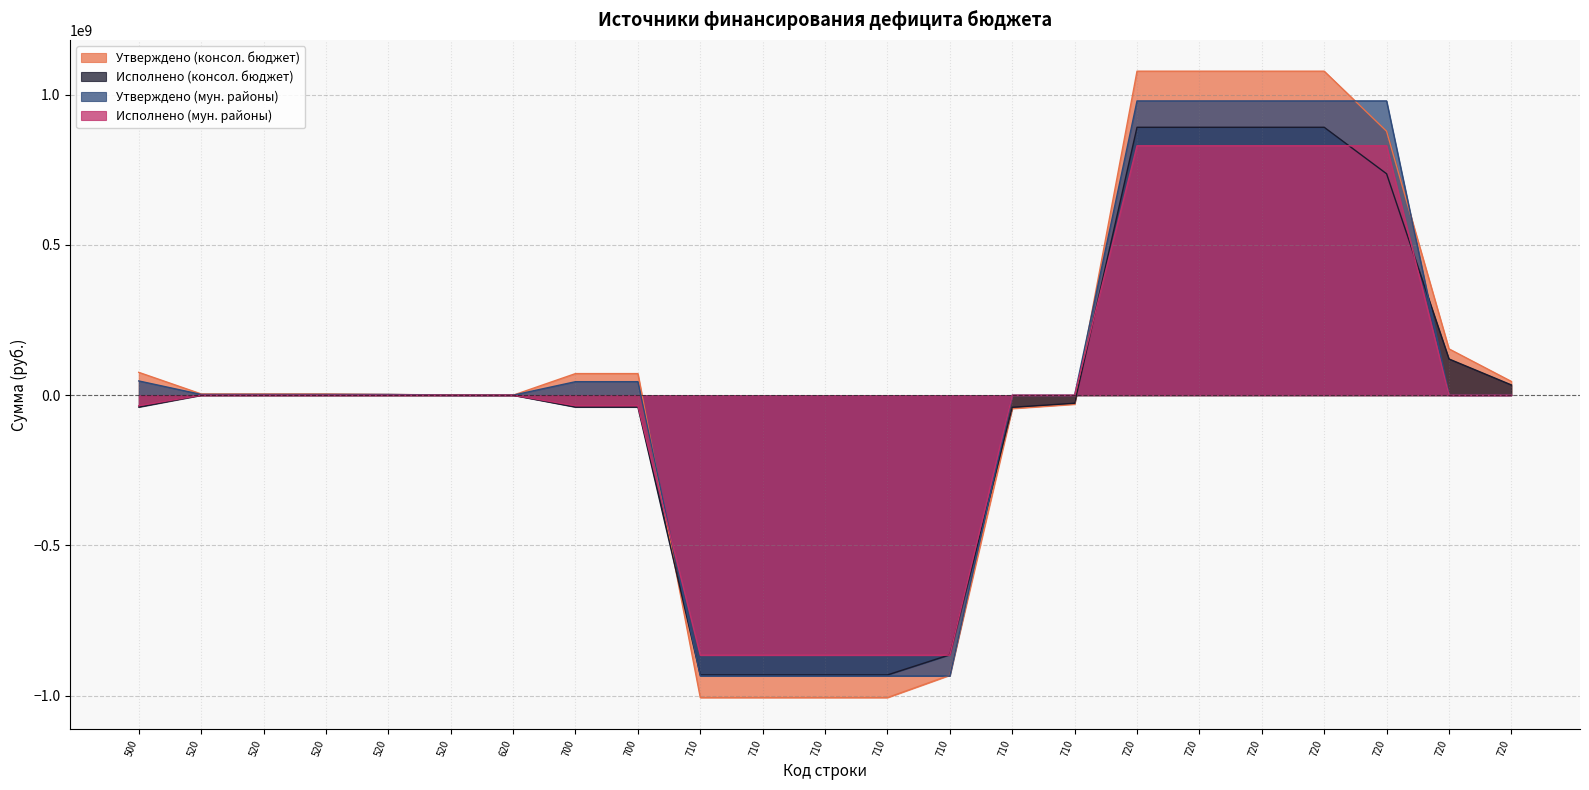

True or false: Утверждено (мун. районы) has a value of 979131611.2 at 720.

True